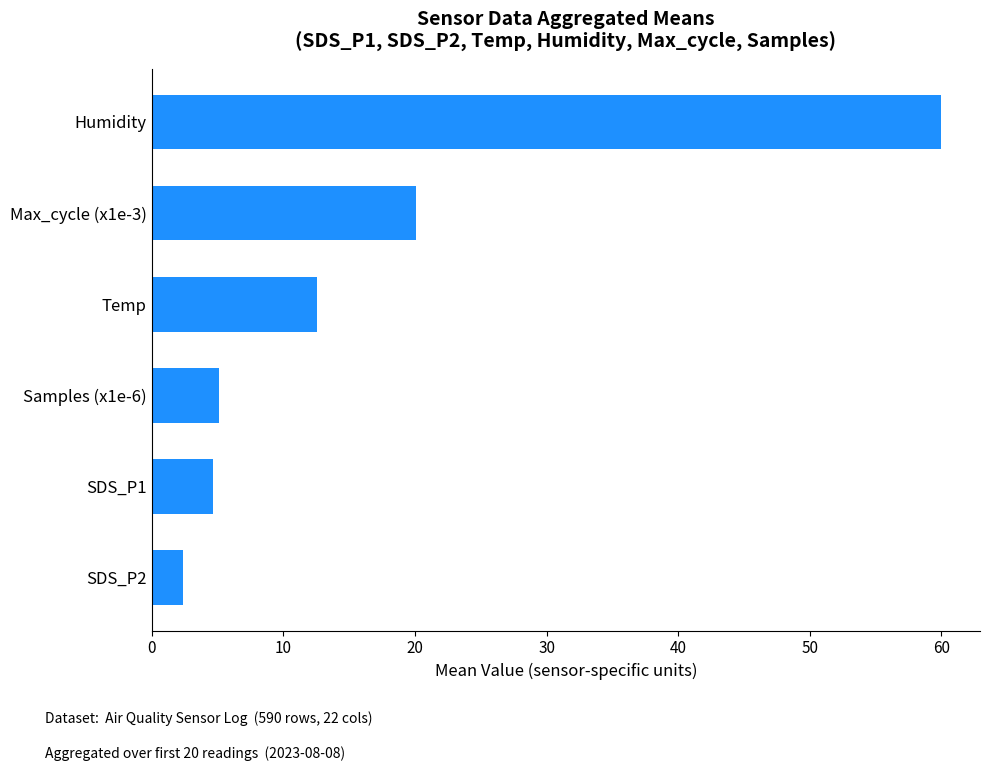

What is the average value?

17.5